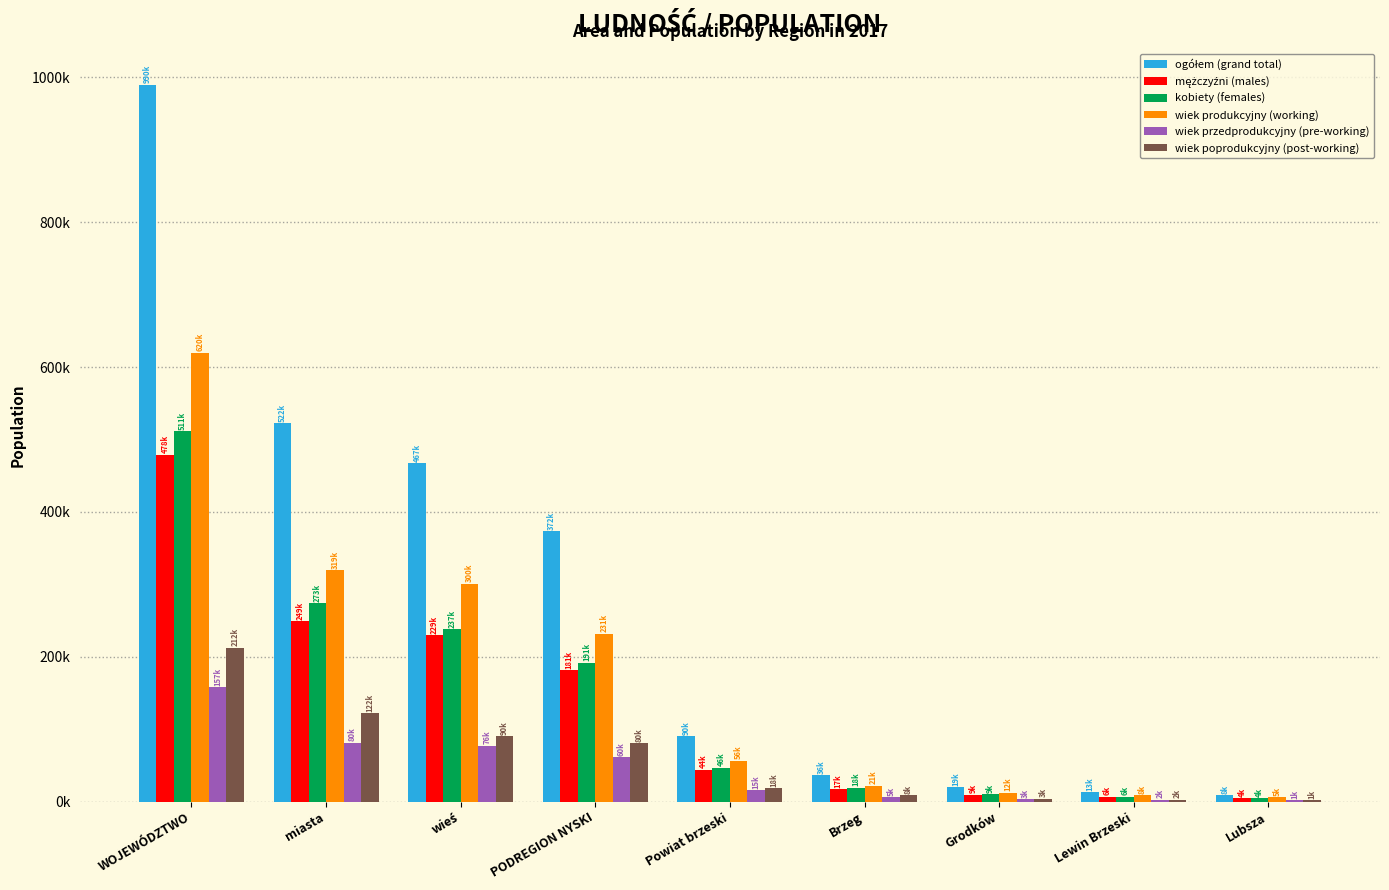

Reading left to right, what are all the values shown in this chart?

ogółem (grand total): 990069	522594	467475	372946	90493	36110	19376	13064	8944
mężczyźni (males): 478960	249156	229804	181323	44104	17163	9527	6401	4479
kobiety (females): 511109	273438	237671	191623	46389	18947	9849	6663	4465
wiek produkcyjny (working): 620022	319459	300563	231822	56082	21668	12085	8340	5684
wiek przedprodukcyjny (pre-working): 157829	80951	76878	60903	15674	5902	3442	2245	1546
wiek poprodukcyjny (post-working): 212218	122184	90034	80221	18737	8540	3849	2479	1714